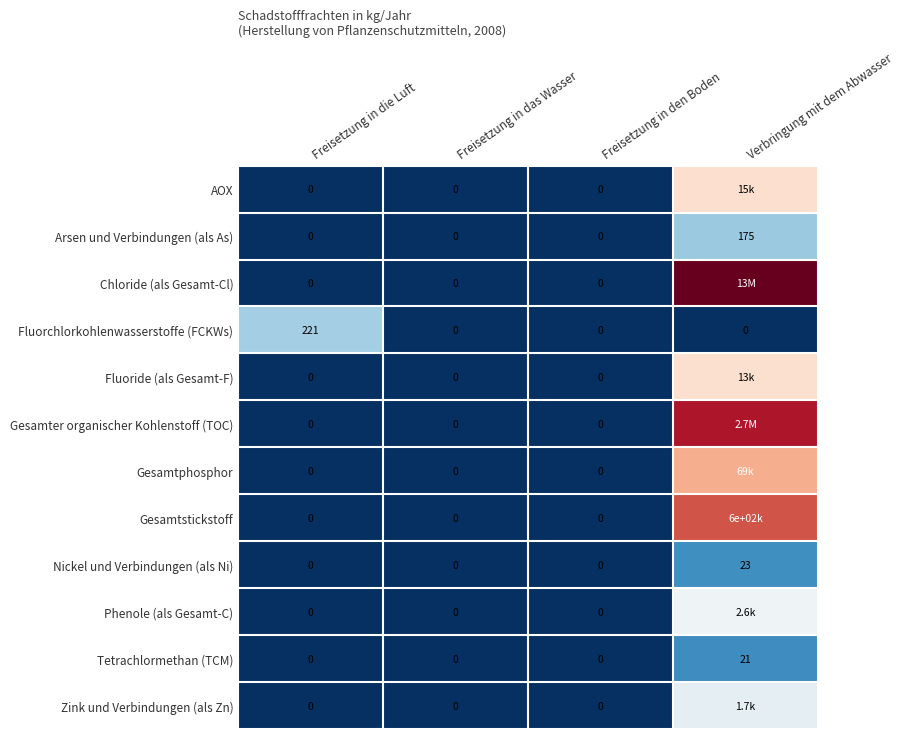

Which label corresponds to the smallest value in the chart?

Freisetzung in die Luft